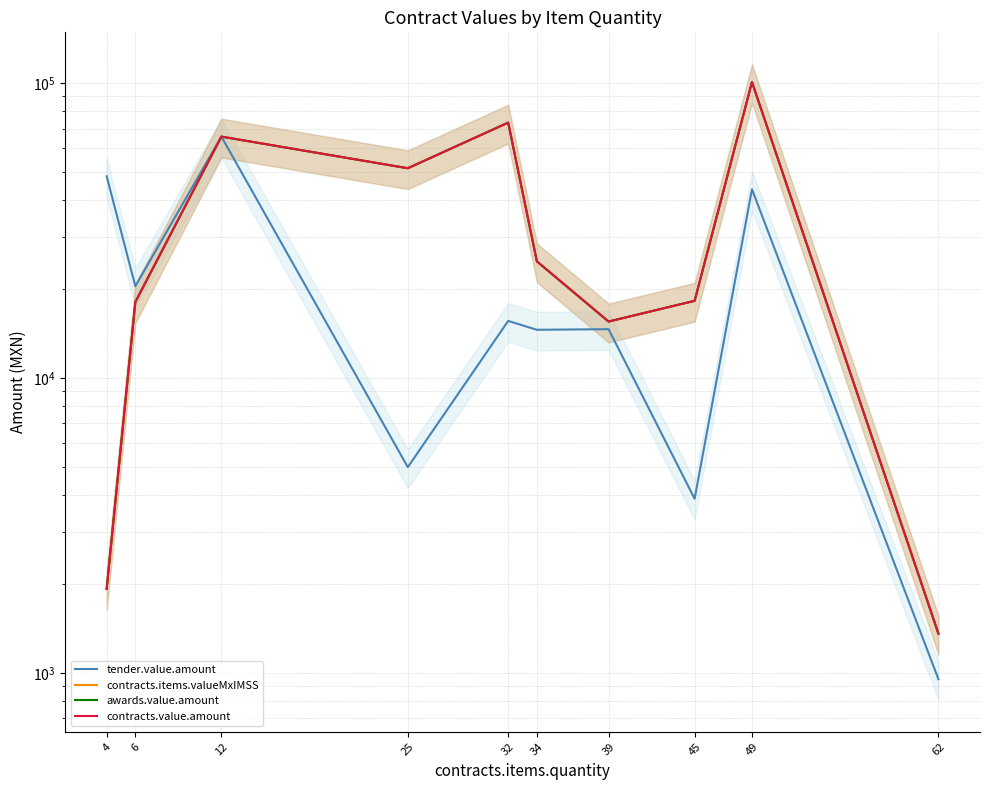

What is the difference between the tender.value.amount values at 6 and 32?

4858.1